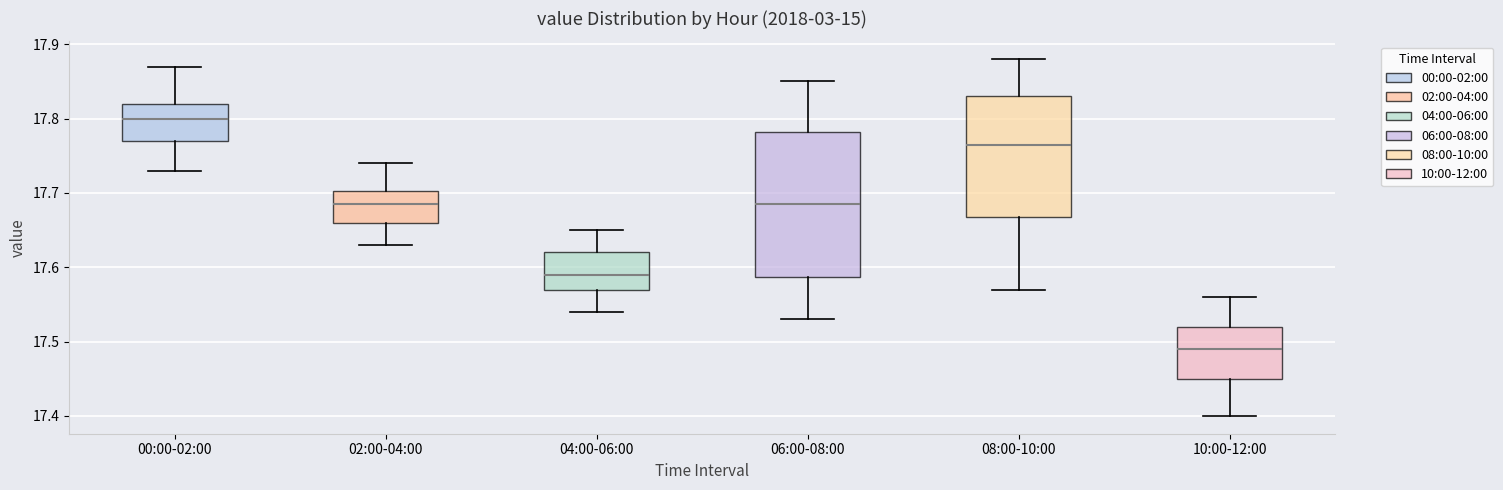

Which box has the highest median line?

00:00-02:00